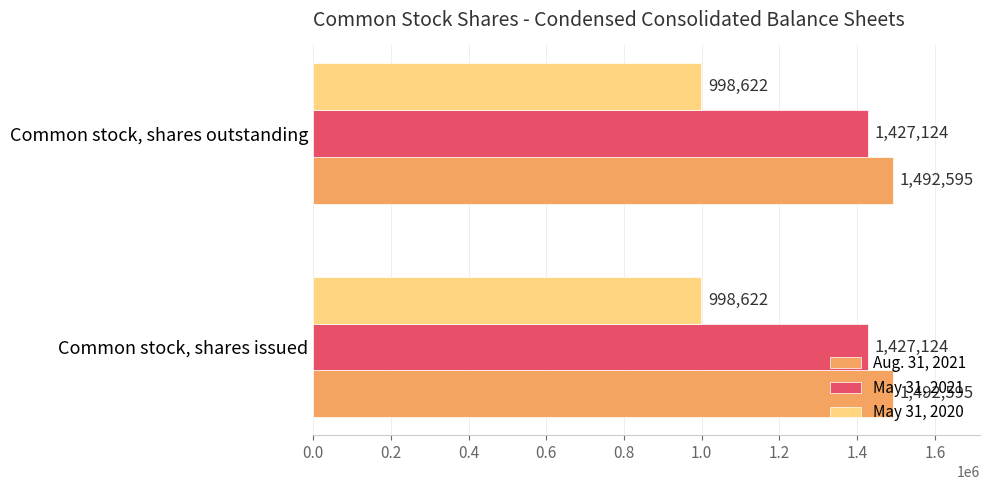

What is the lowest value of the Aug. 31, 2021 series?

1492595